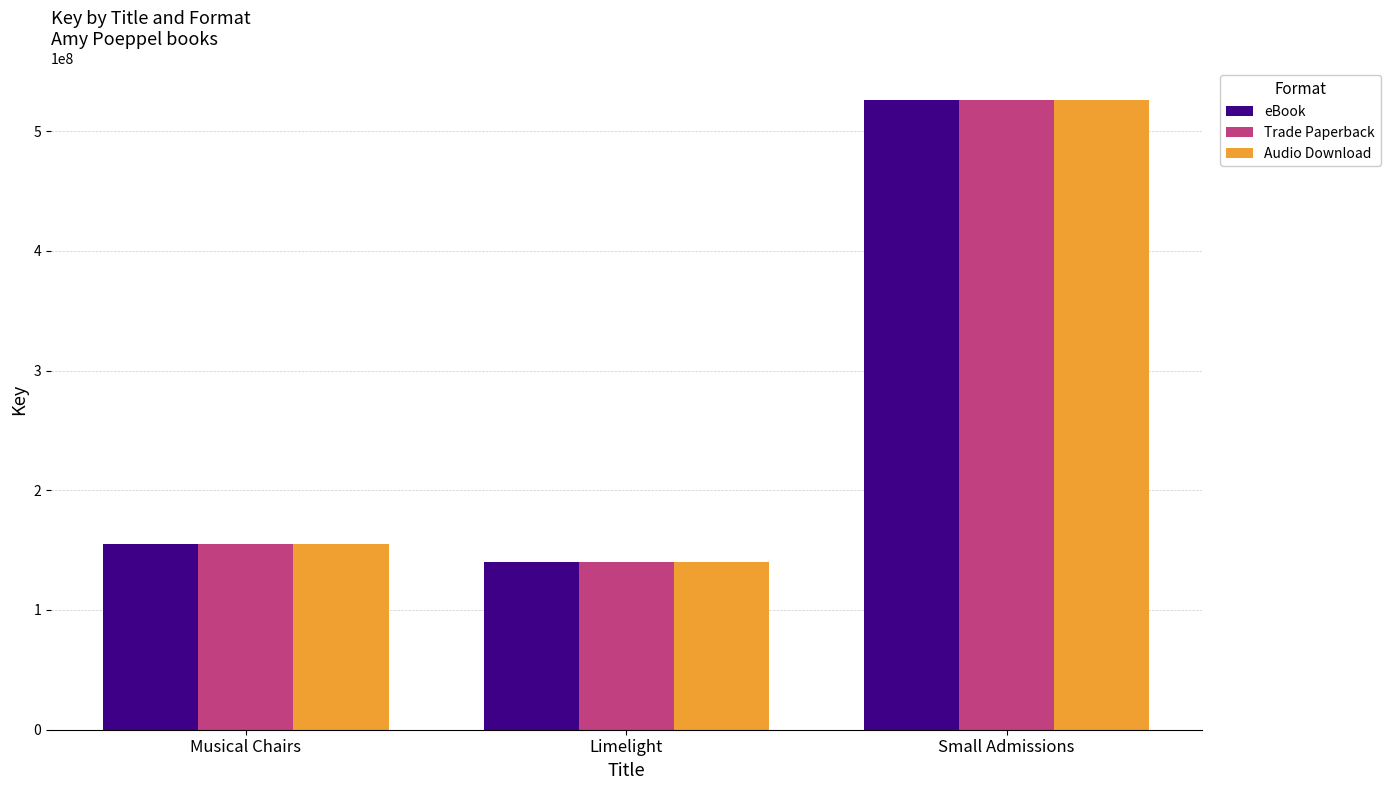

Count the number of data series in this chart.

3